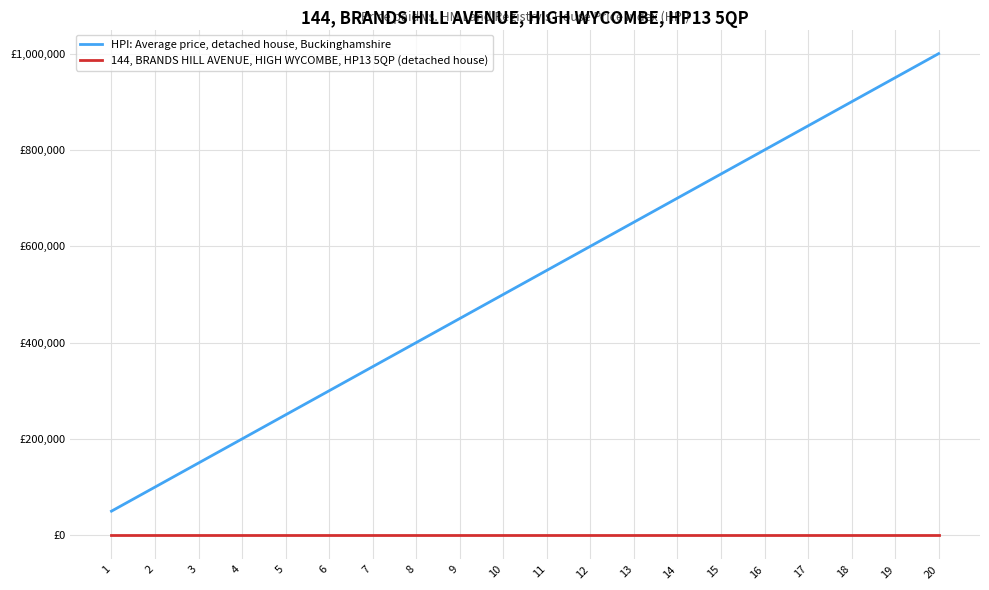

List the series in order of their overall mean, lowest first.

144, BRANDS HILL AVENUE, HIGH WYCOMBE, HP13 5QP (detached house), HPI: Average price, detached house, Buckinghamshire